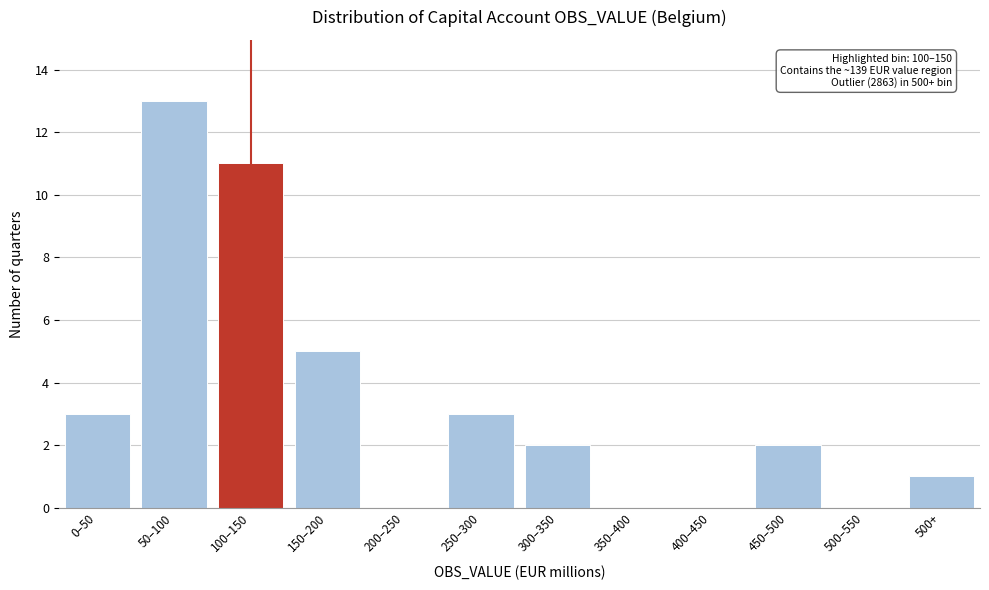

Reading left to right, what are all the values shown in this chart?

0–50=3	50–100=13	100–150=11	150–200=5	200–250=0	250–300=3	300–350=2	350–400=0	400–450=0	450–500=2	500–550=0	500+=1